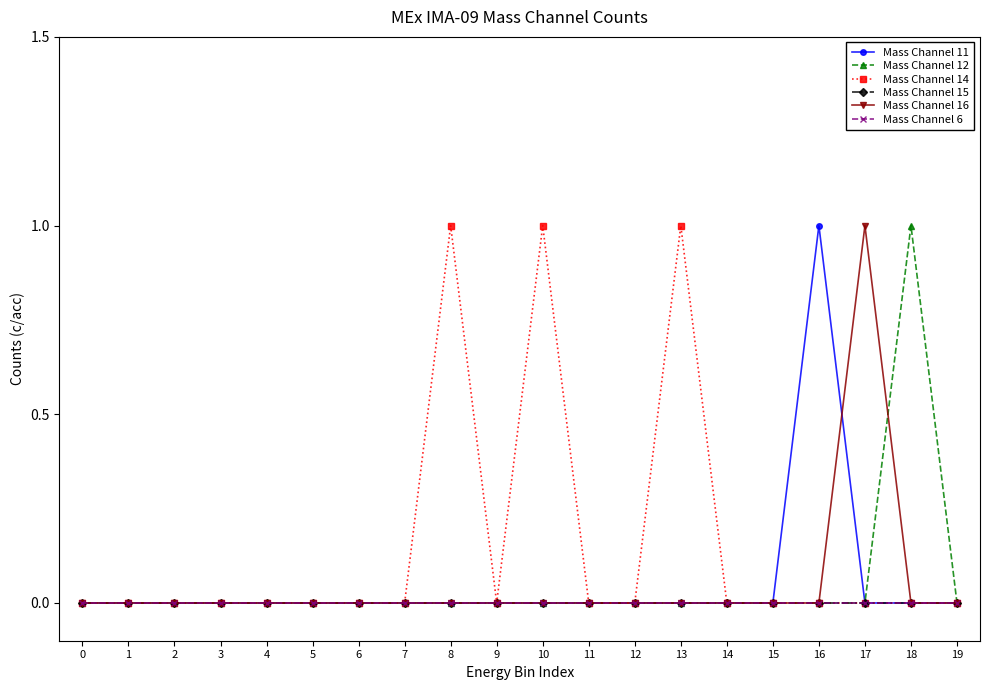

At which category does Mass Channel 14 reach its first local valley?

9